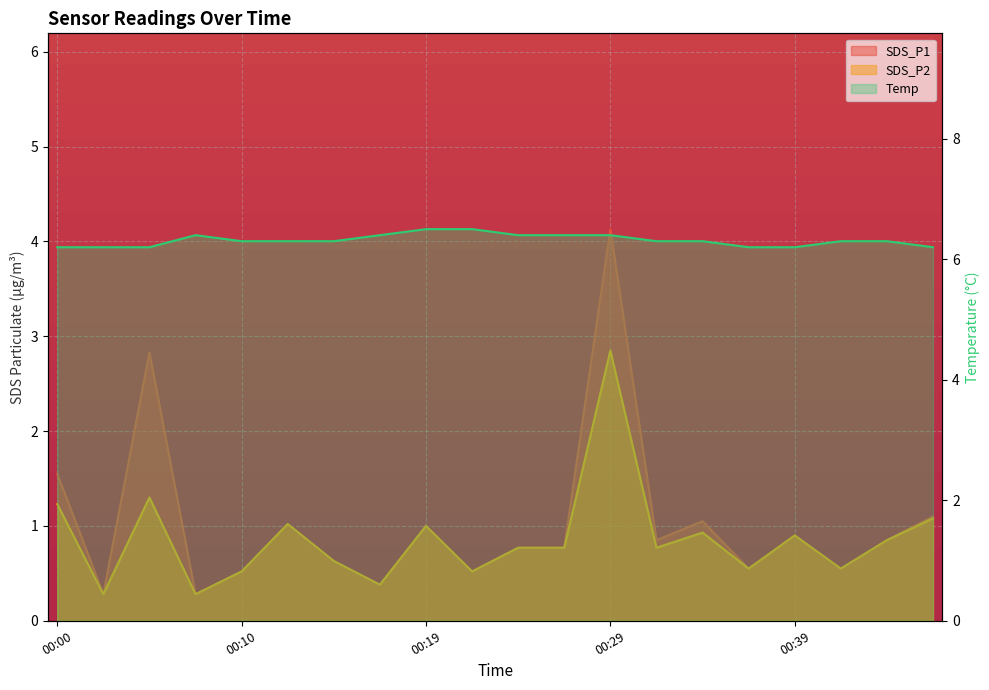

What is the sum of the SDS_P1 values at 00:12 and 00:27?

1.8